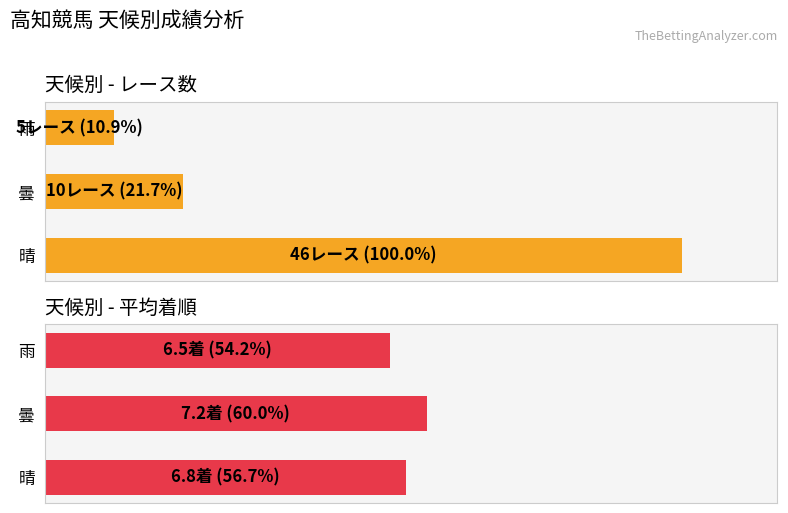

The レース数 (Race Count) series shows 21.7 at 曇. True or false?

True